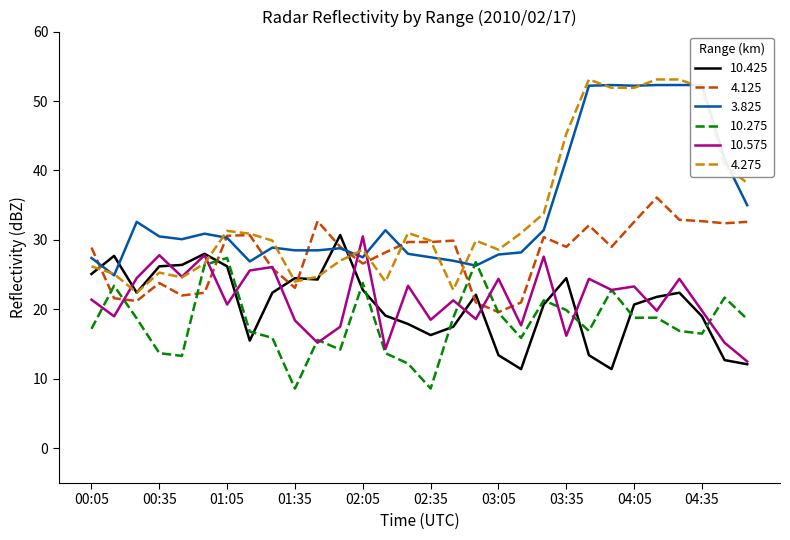

What is the value of the 4.275 point at the 11th from the left?

24.7